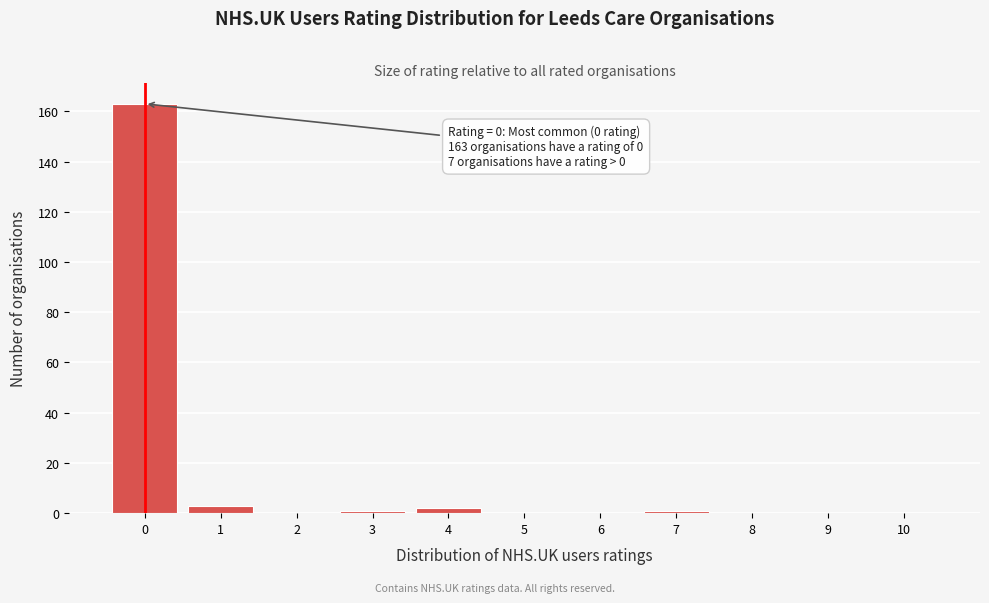

Over which range of the x-axis is the bar tallest?

-0.5 to 0.5